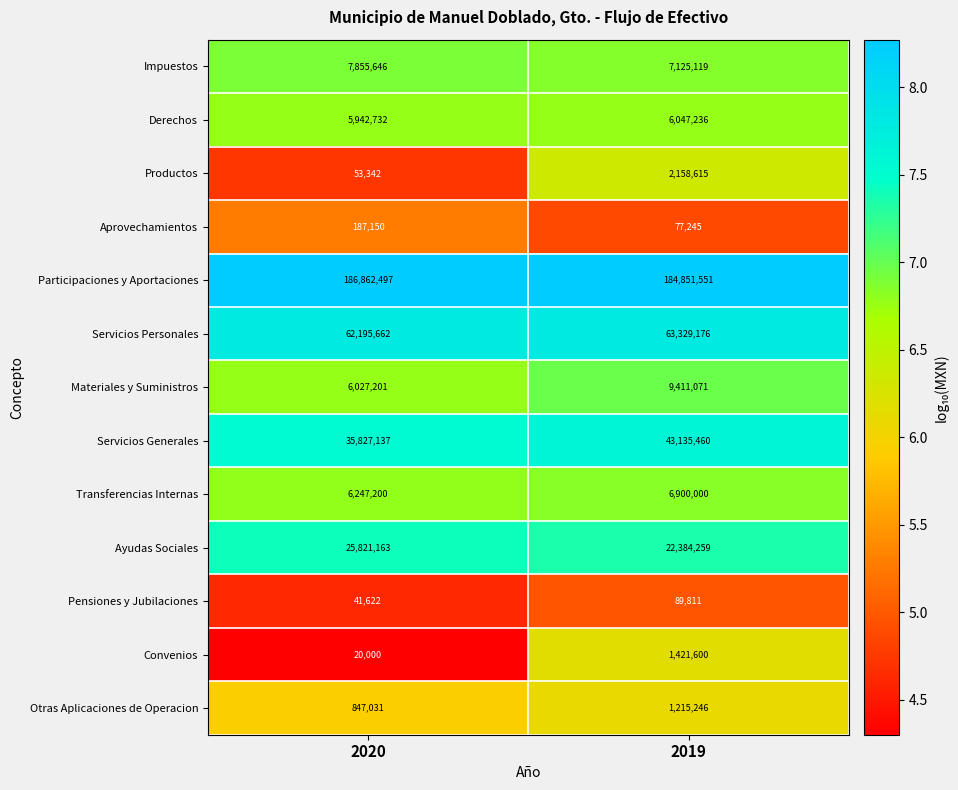

What is the total value across all series at 2019?

348146389